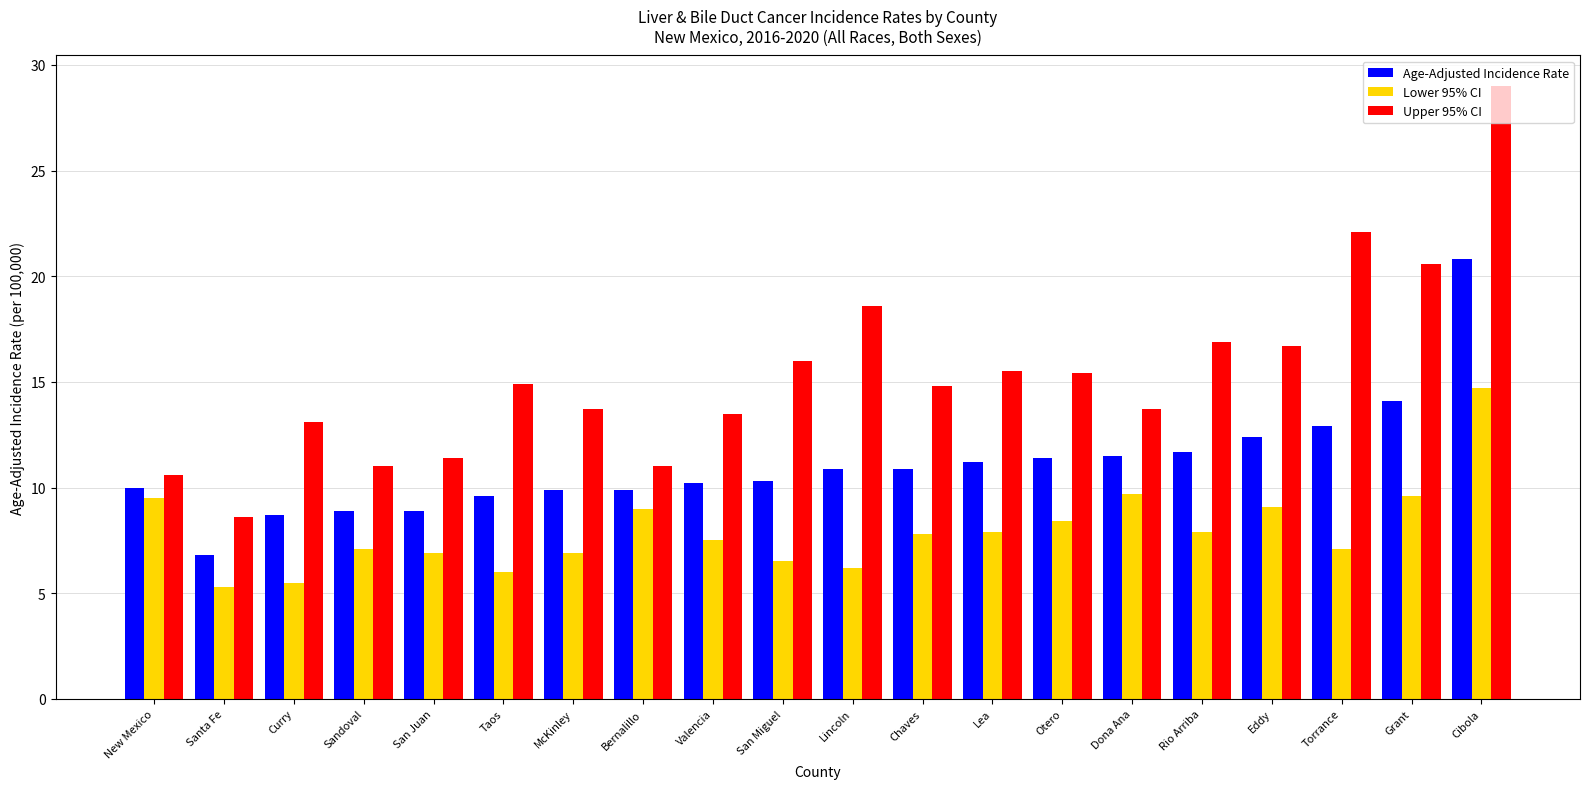

The Upper 95% CI series shows 15.1 at Cibola. True or false?

False